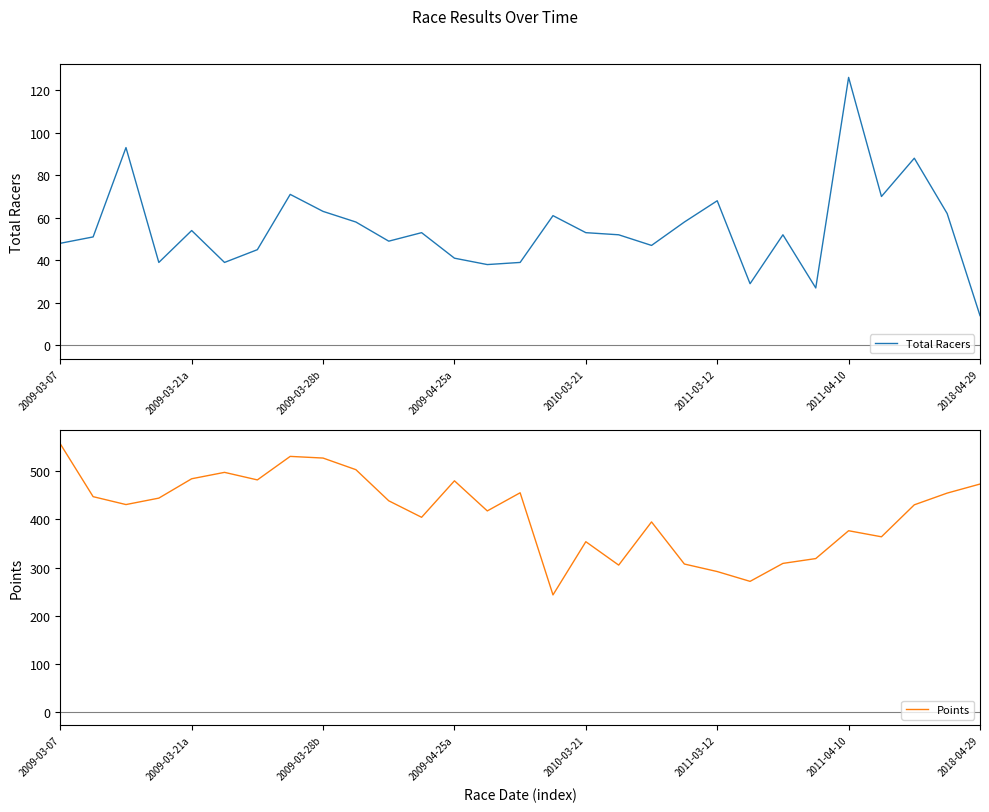

How many data points in Points are less than 431?

14